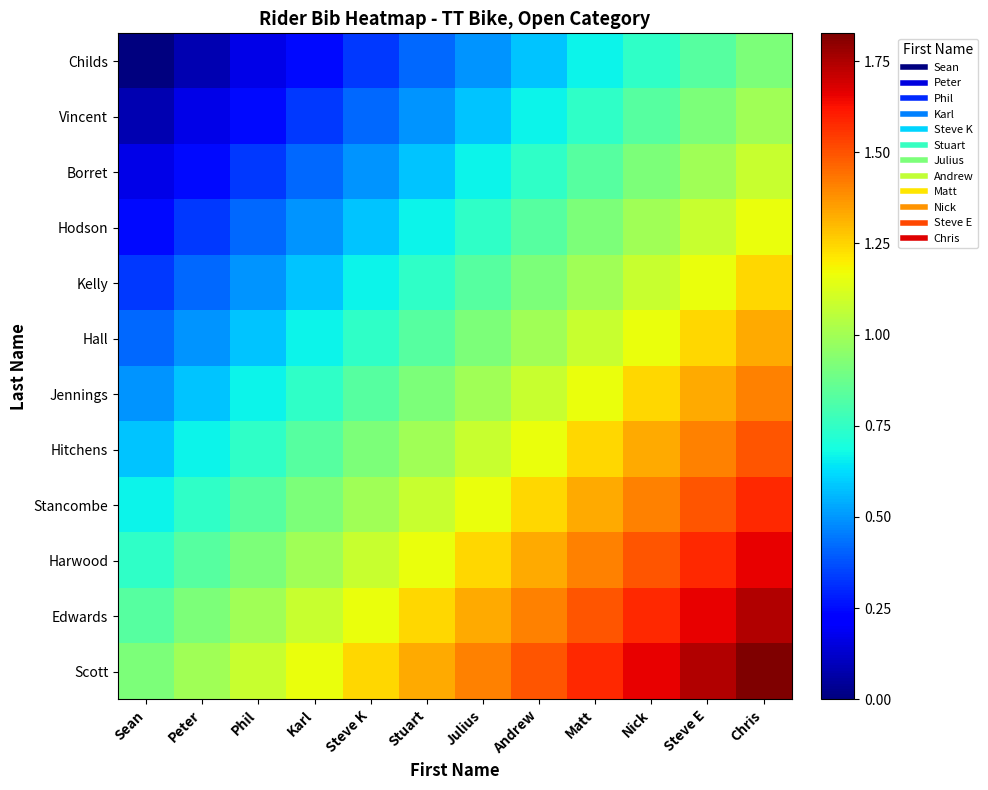

At Andrew, list the series in order from smallest to largest.

Childs, Vincent, Borret, Hodson, Kelly, Hall, Jennings, Hitchens, Stancombe, Harwood, Edwards, Scott